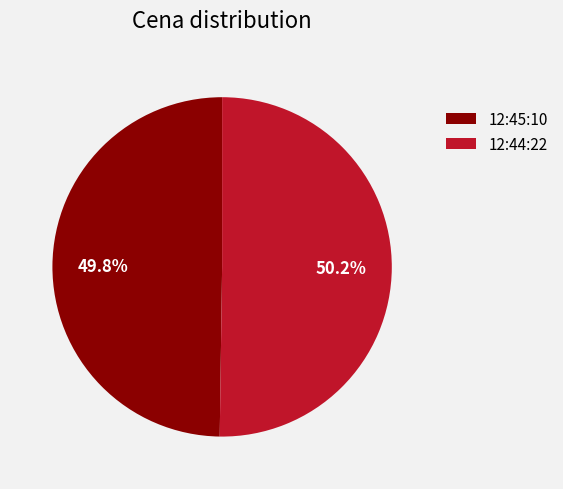

Does any single category account for the majority?

Yes